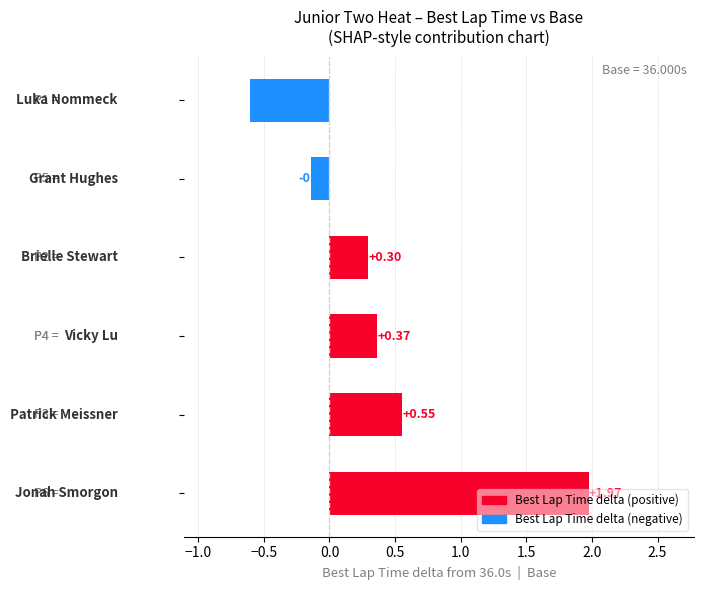

What is the sum of all values?

2.4